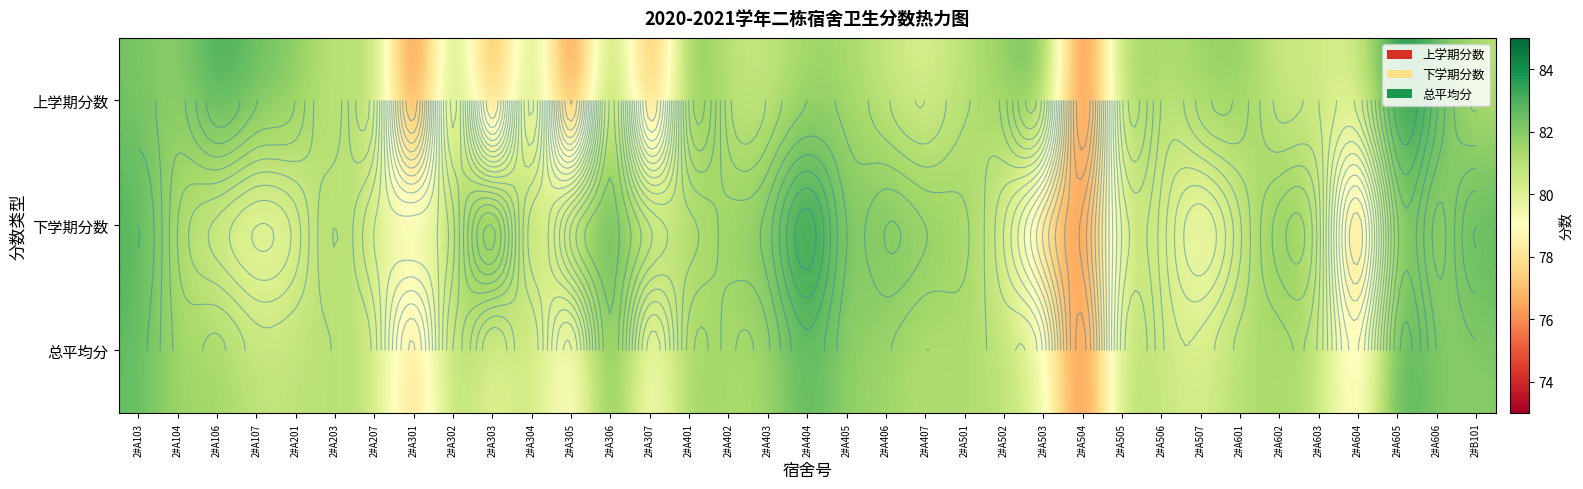

Which series has the largest total across all categories?

下学期分数